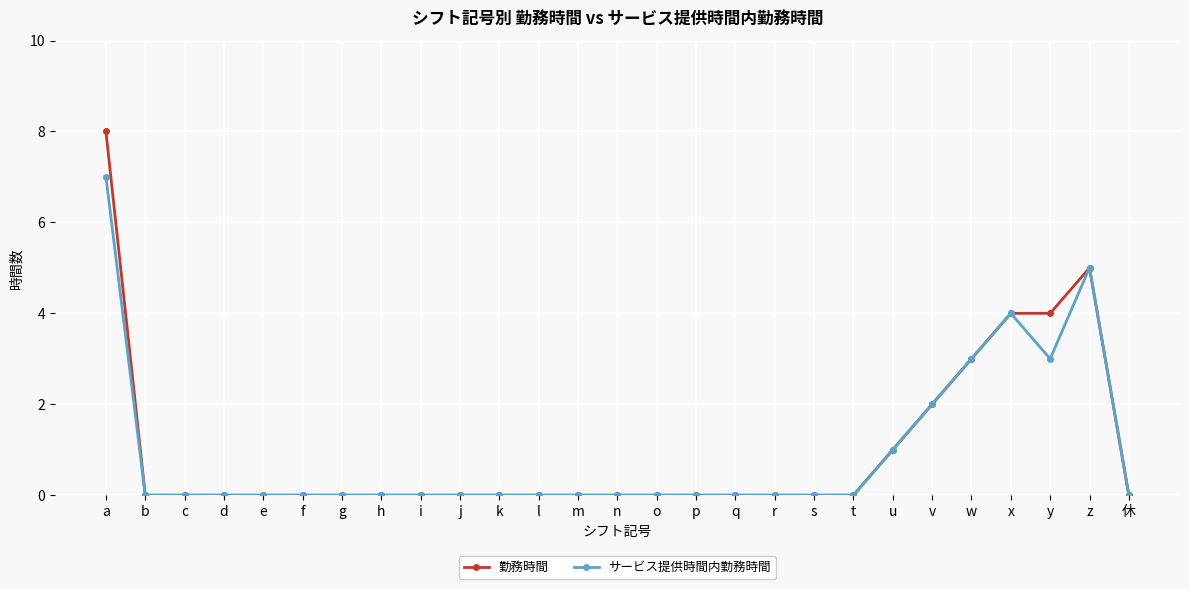

The サービス提供時間内勤務時間 series shows 3 at r. True or false?

False